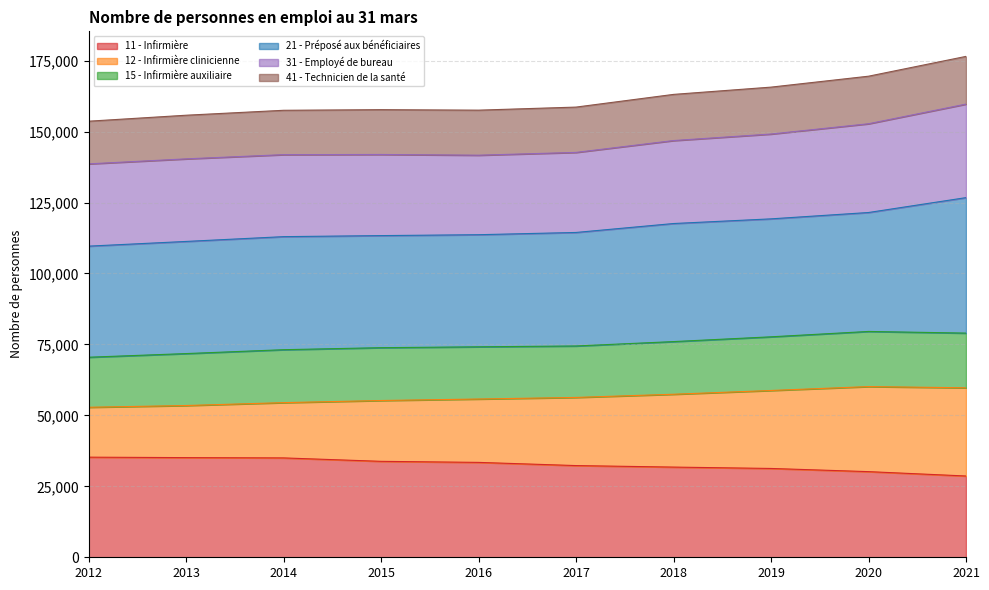

Is the value of 12 - Infirmière clinicienne at 2021 greater than the value of 11 - Infirmière at 2019?

Yes